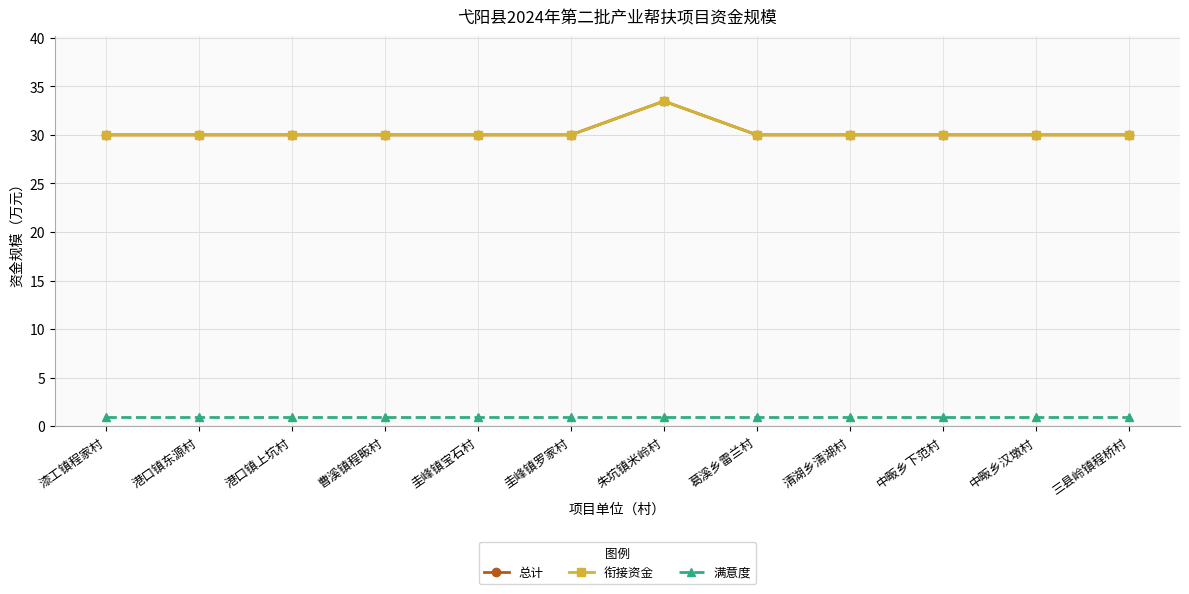

At which category does 总计 reach its first local peak?

朱坑镇米岭村